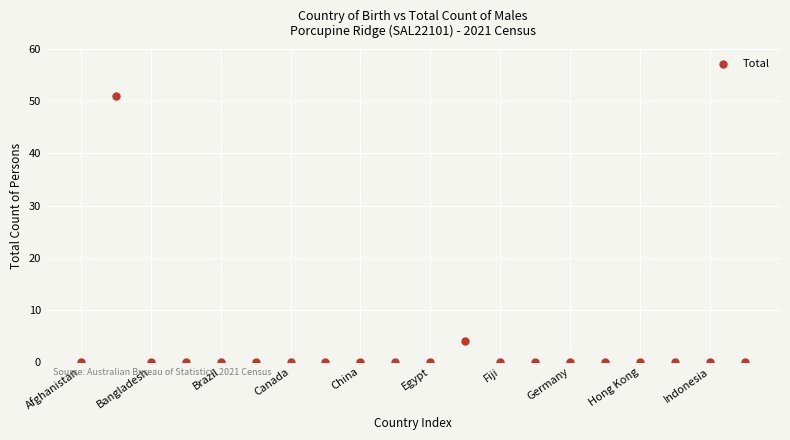

What Y value in the scatter plot is closest to 25?

4